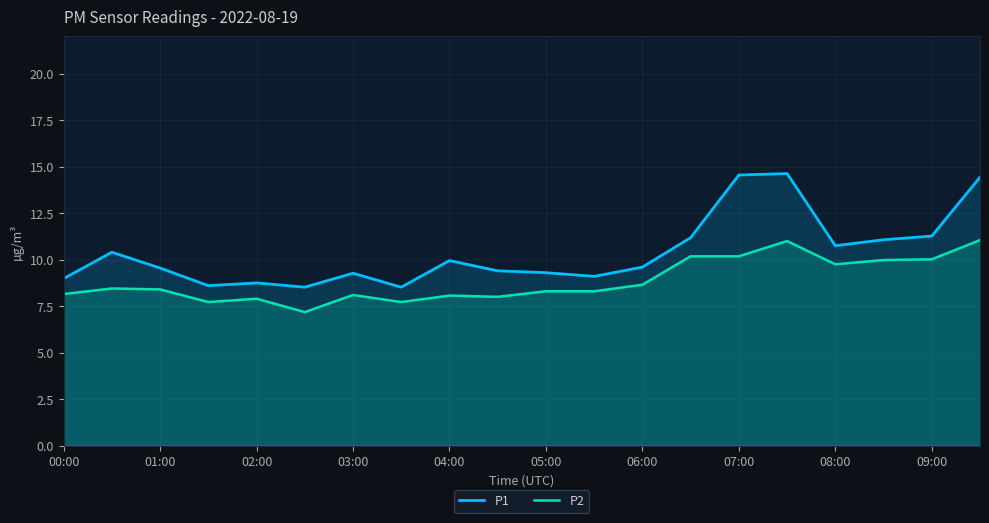

What is the average value of the P1 series?

10.4